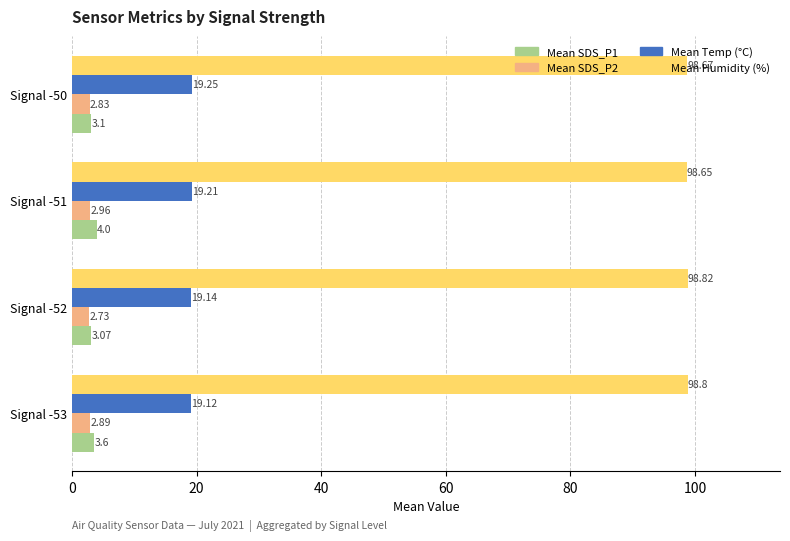

Rank the series at Signal -50 from highest to lowest value.

Mean Humidity (%), Mean Temp (°C), Mean SDS_P1, Mean SDS_P2